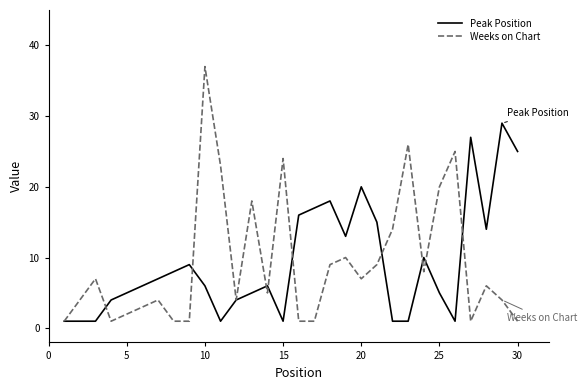

List the series in order of their peak value, lowest first.

Peak Position, Weeks on Chart